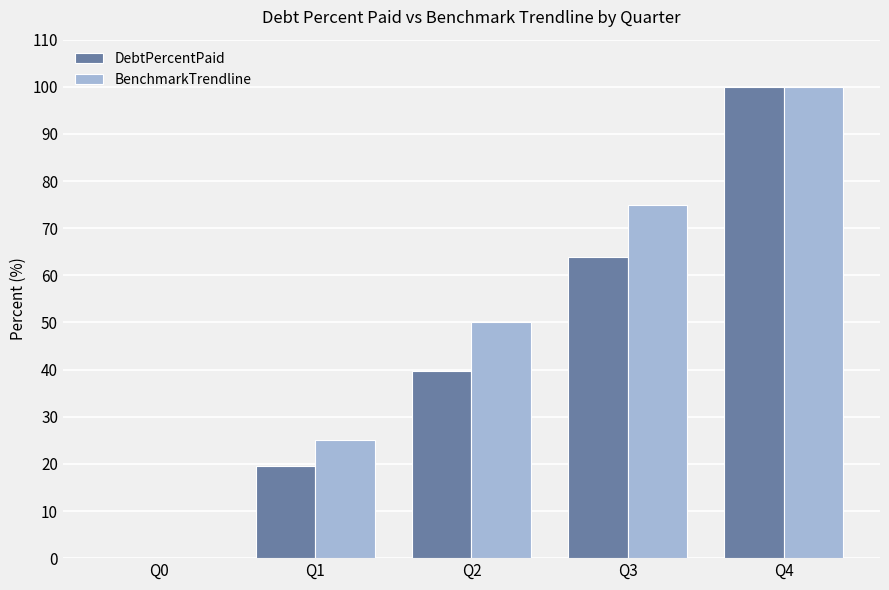

How many values in BenchmarkTrendline are above zero?

4